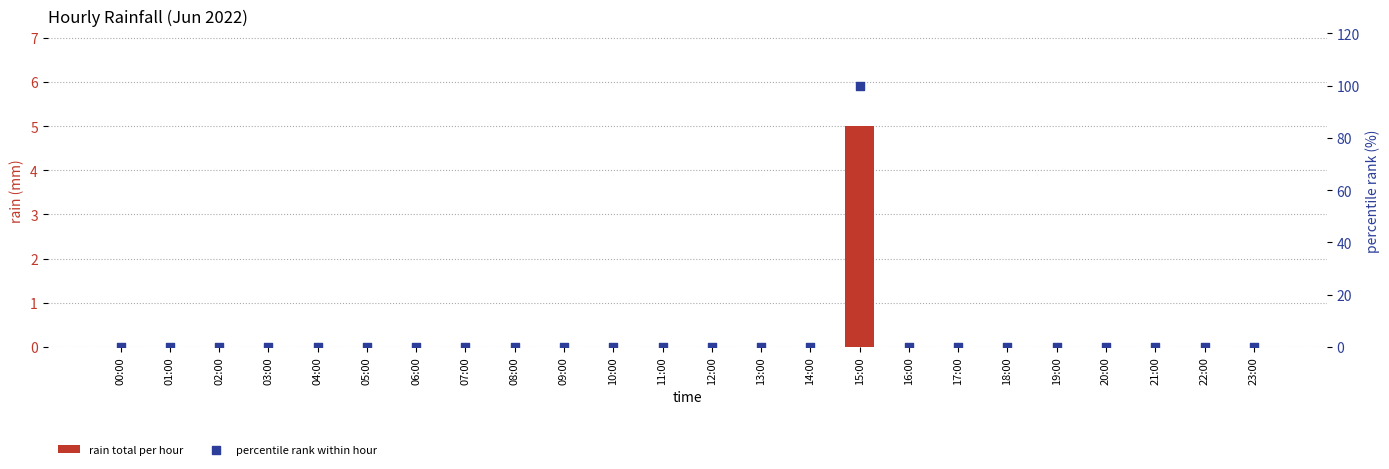

Which series reaches the maximum Y coordinate?

percentile rank within hour